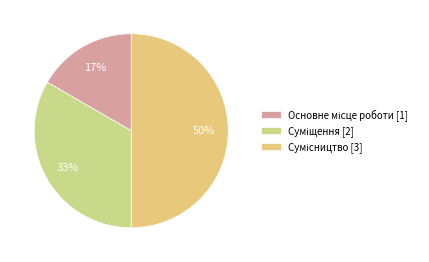

True or false: Суміщення accounts for 21% of the total.

False